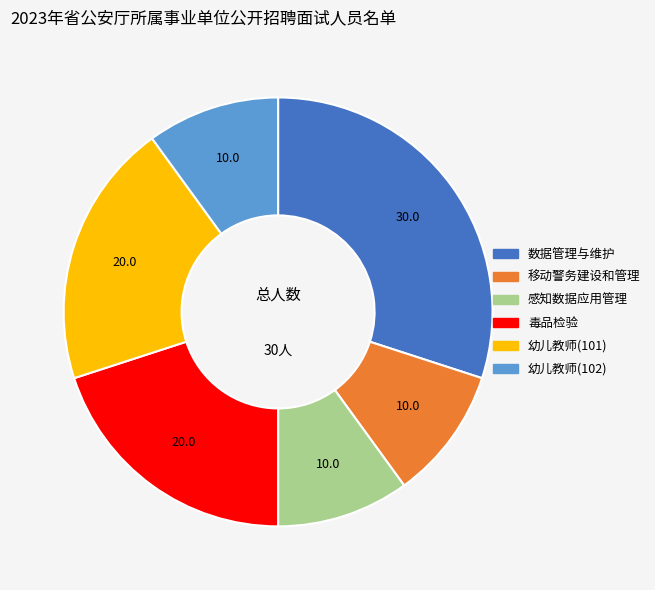

Combined, do 感知数据应用管理 and 移动警务建设和管理 account for over 50%?

No